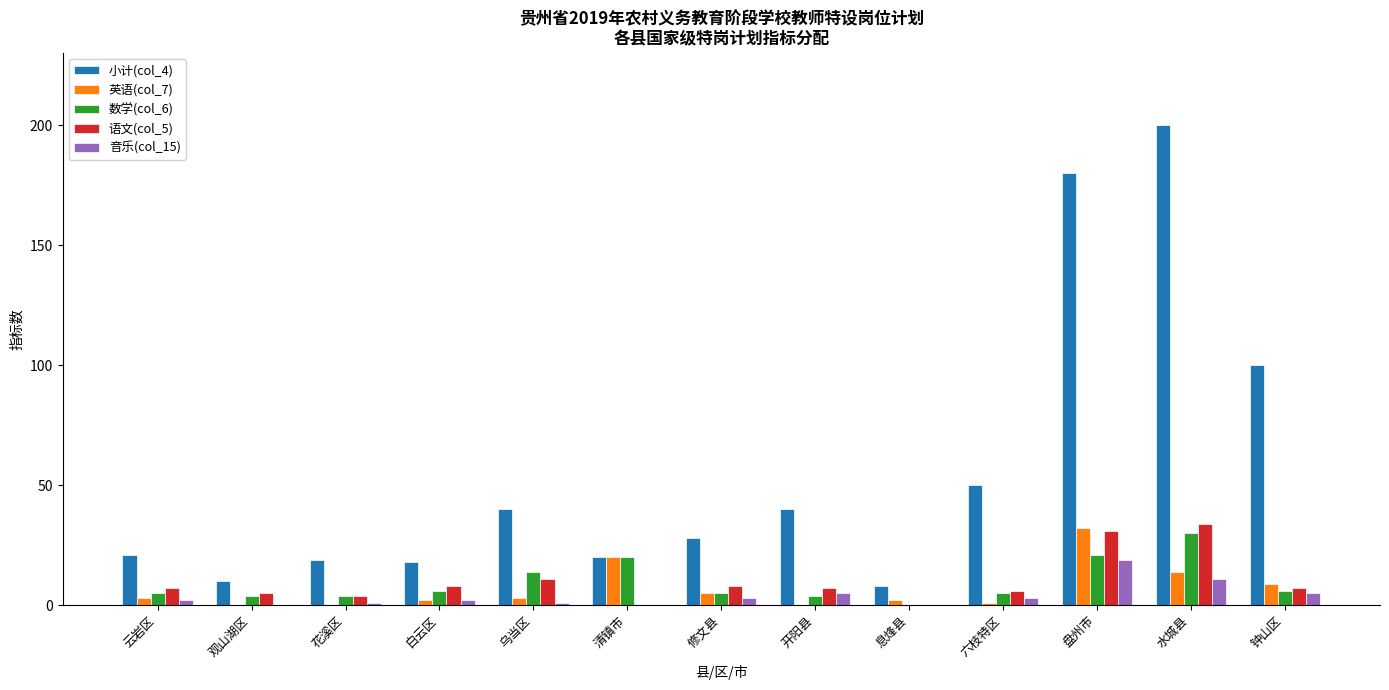

Which series has the largest range (max minus min)?

小计(col_4)